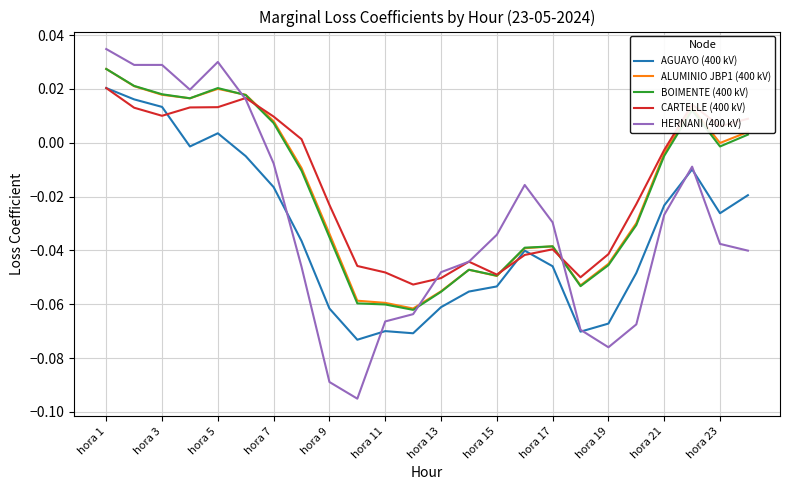

In CARTELLE (400 kV), how many points are higher than both neighbors (excluding endpoints)?

4